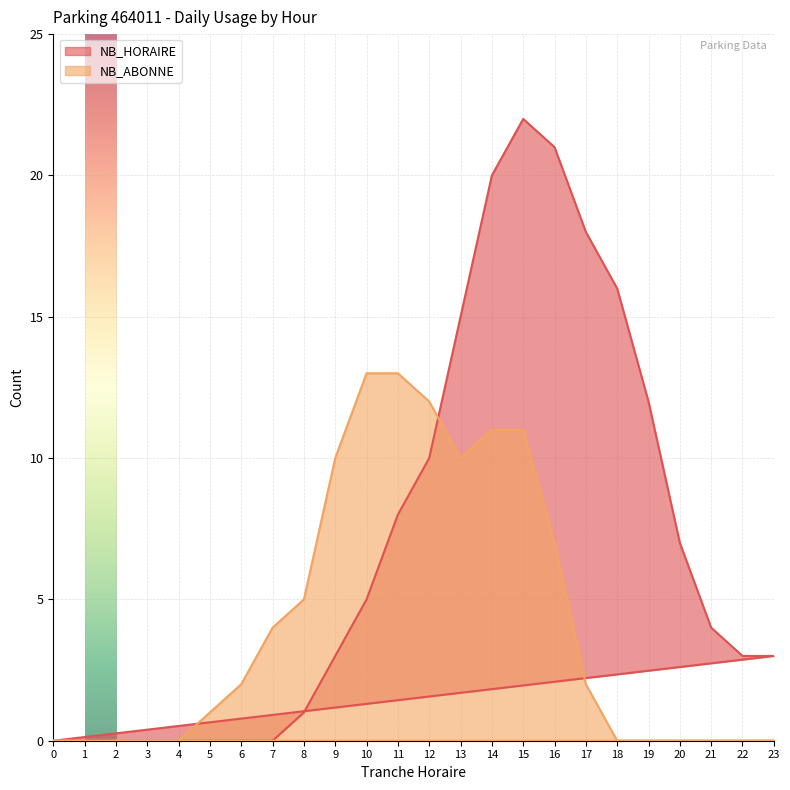

Between which two adjacent categories do NB_HORAIRE and NB_ABONNE first intersect?

12 and 13